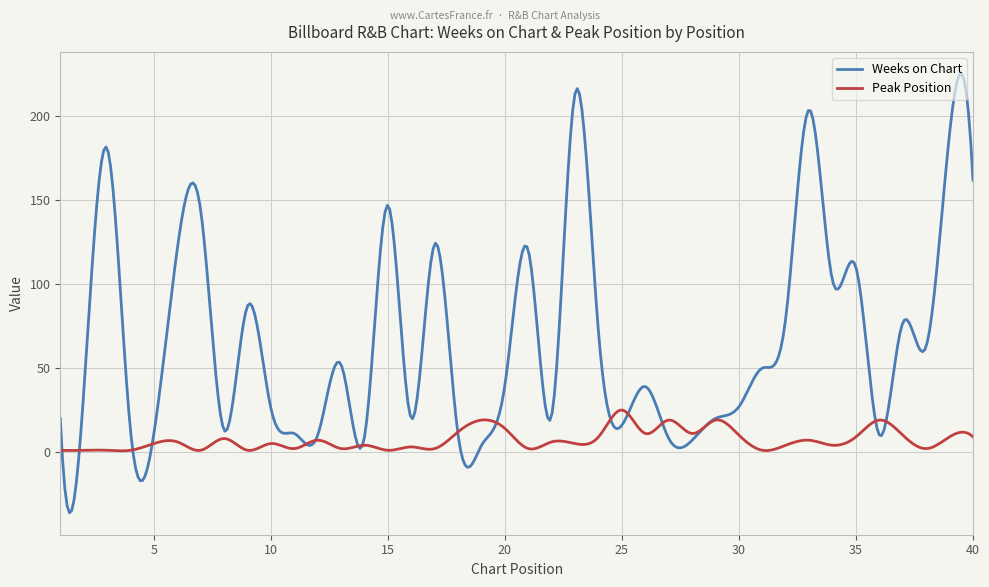

Which series has the largest range (max minus min)?

Weeks on Chart